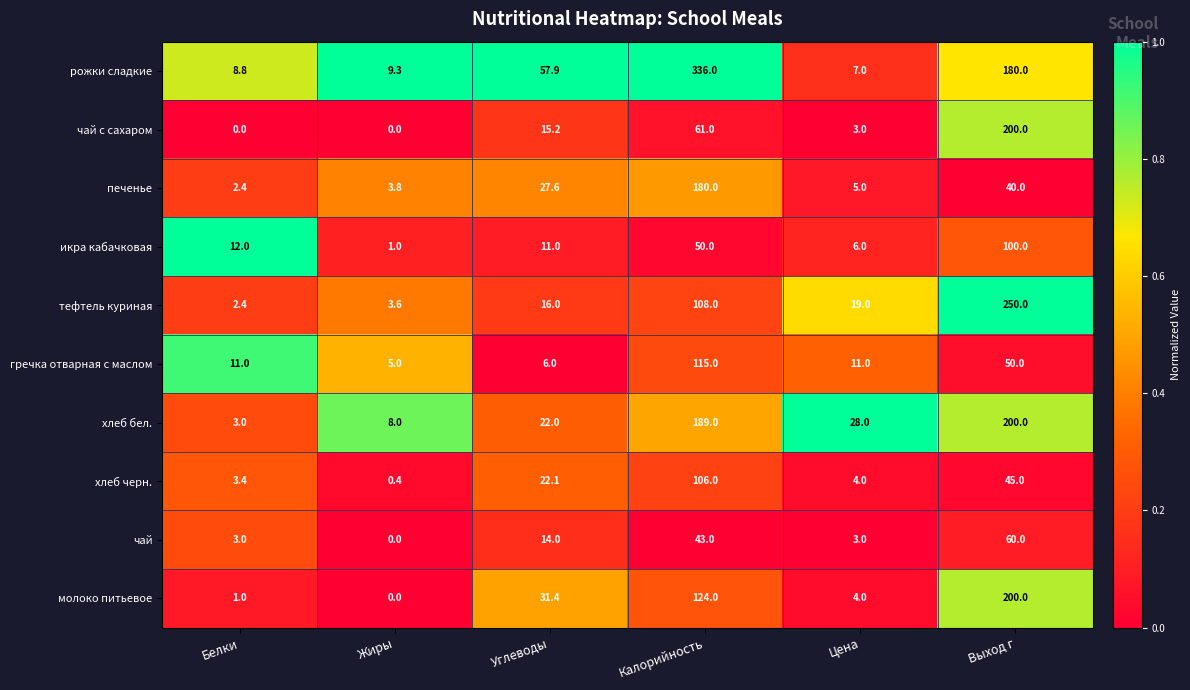

The хлеб бел. series shows 60.1 at Калорийность. True or false?

False